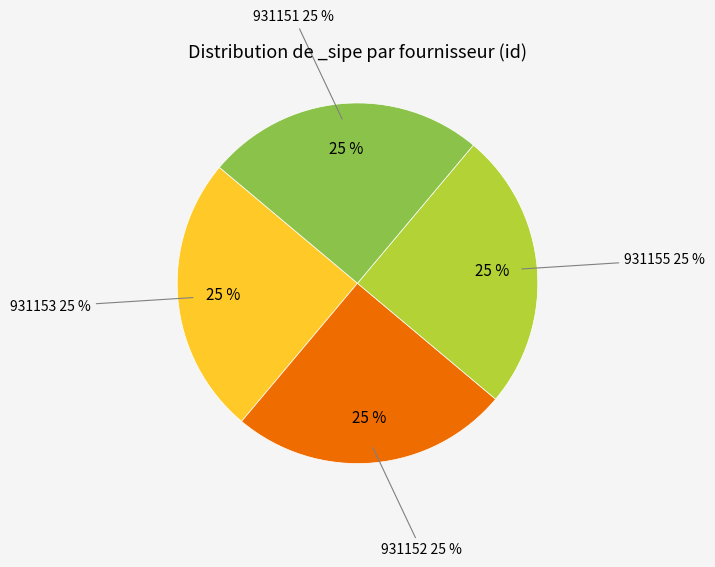

The 931151 slice represents 13% of the pie. True or false?

False